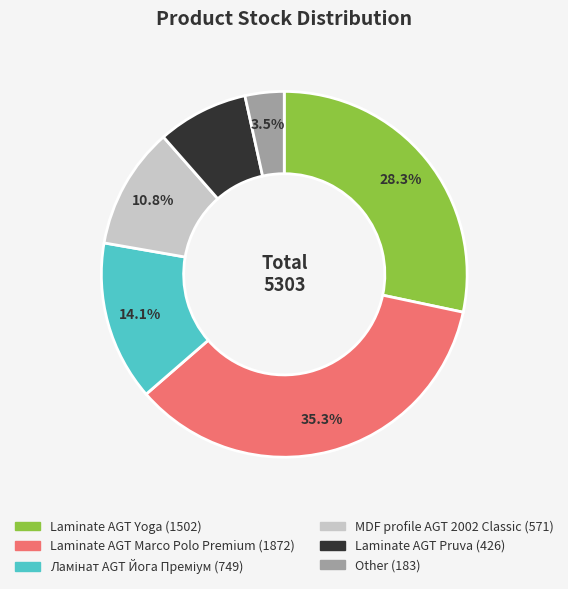

What percentage is the Laminate AGT Yoga slice, to the nearest percent?

28%